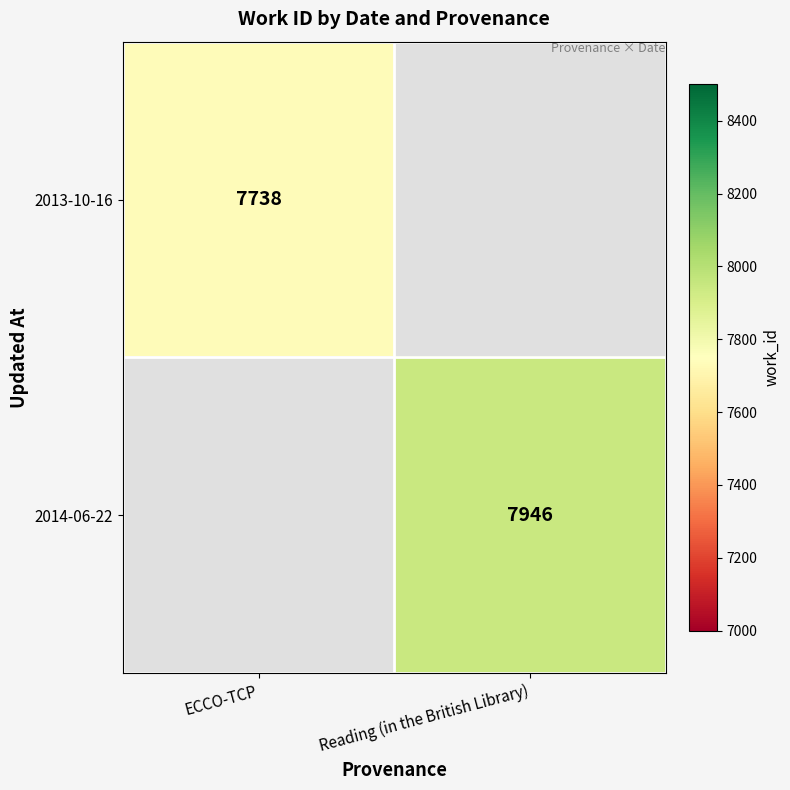

The value of 2014-06-22 at Reading (in the British Library) is 3374. True or false?

False